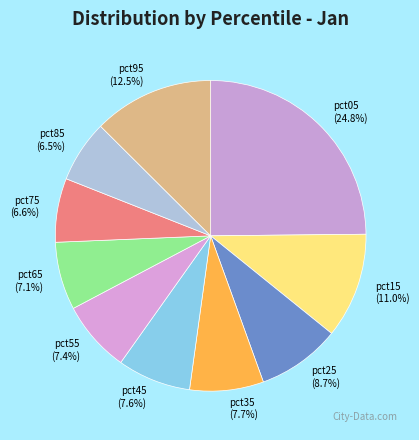

Is there a majority slice in this chart?

No